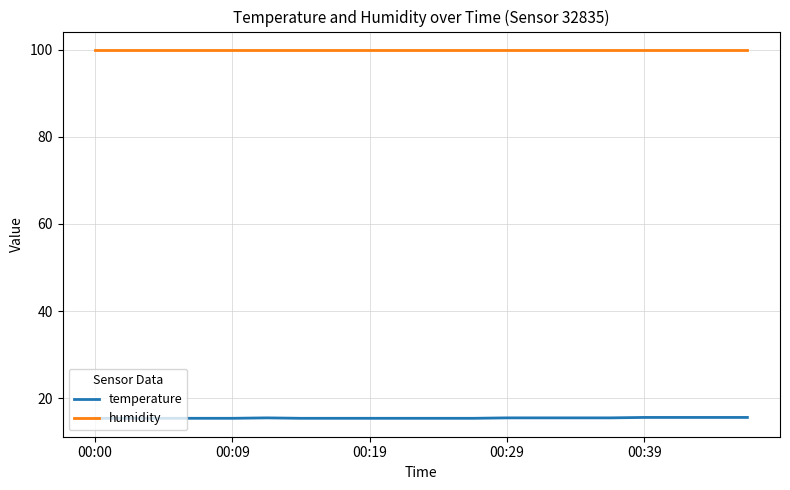

What is the greatest value displayed?

99.9